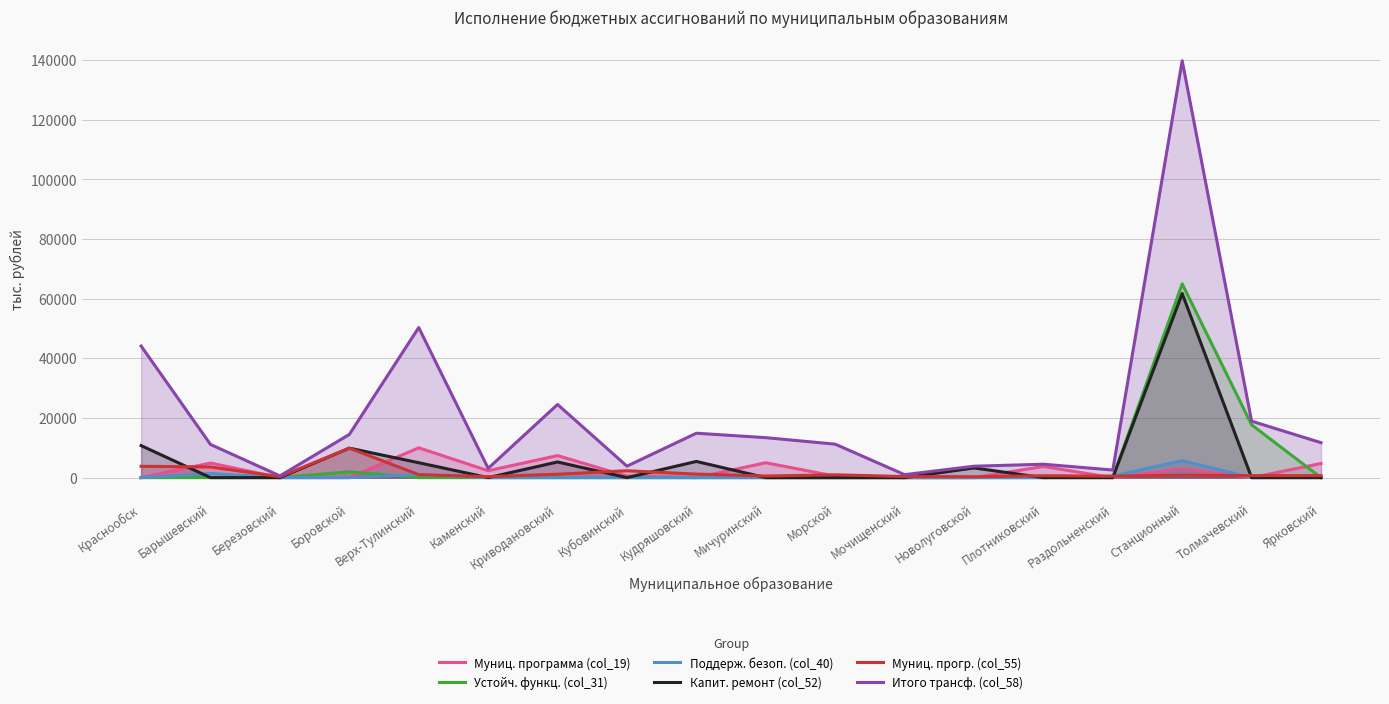

What is the total value across all series at Каменский?

5761.5